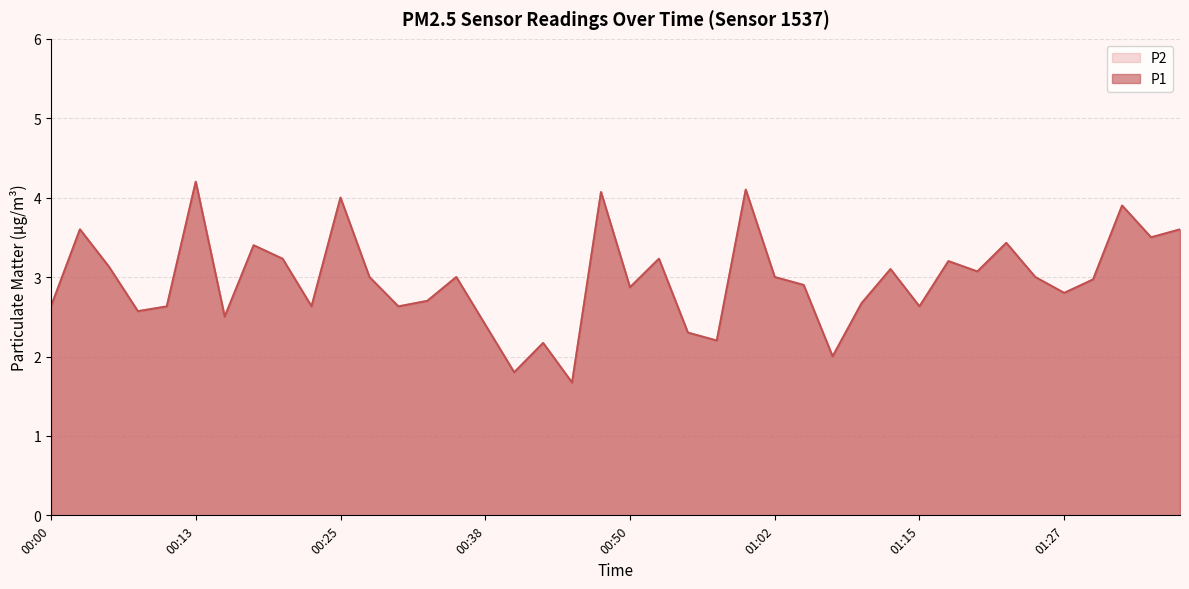

What is the label of the 8th point from the right?

01:20